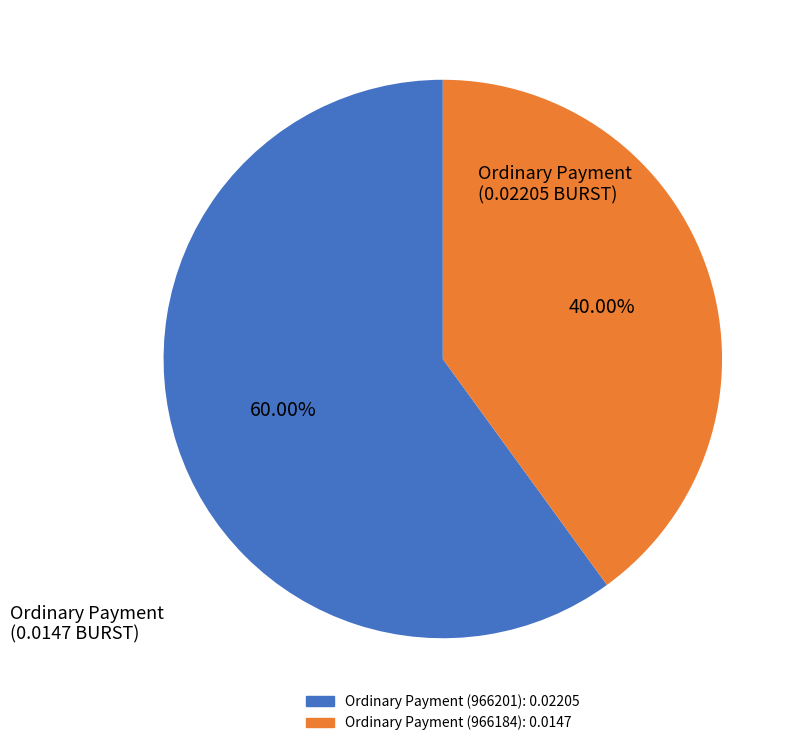

Does any single category account for the majority?

Yes